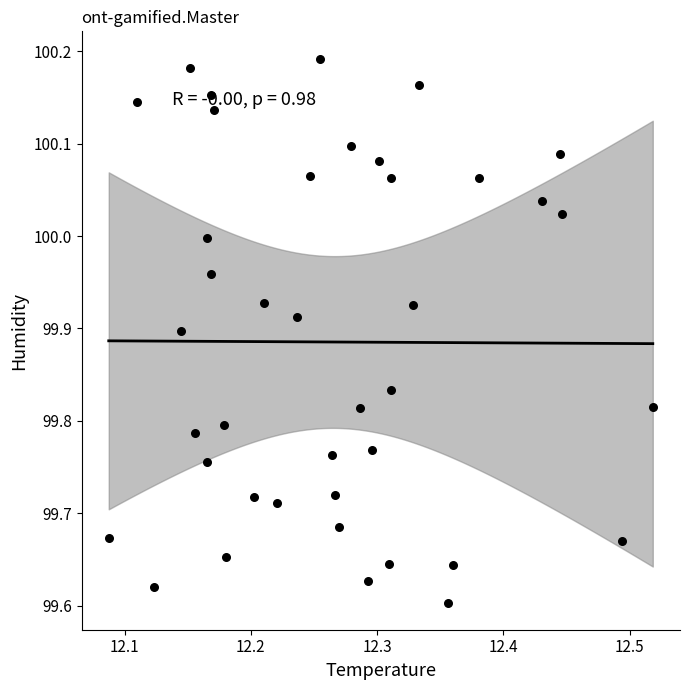

What is the range of Y values (max minus min)?

0.6